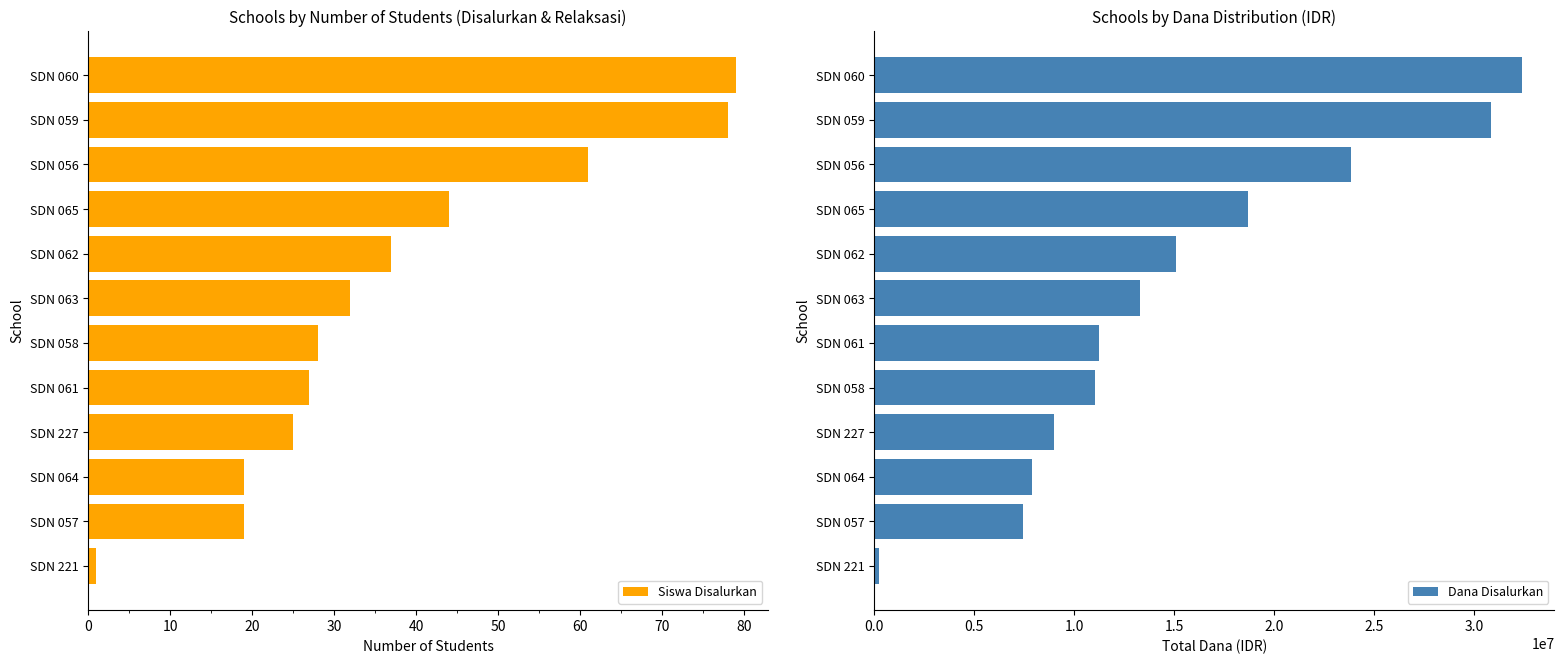

Which category has the lowest value in the Siswa Disalurkan series?

SDN 221